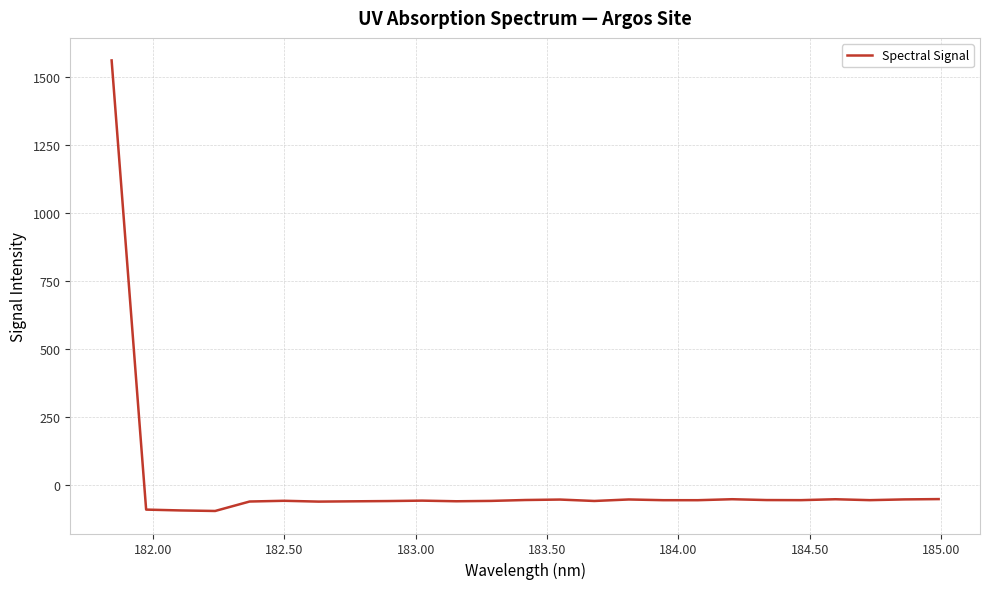

How many values exceed -56?

11